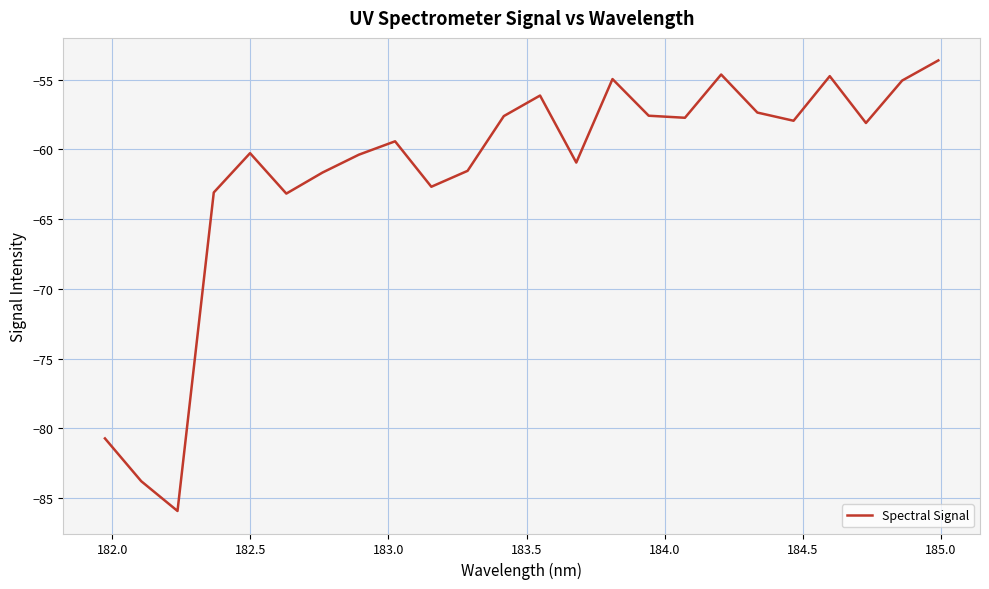

What is the difference between the maximum and minimum values?

32.3